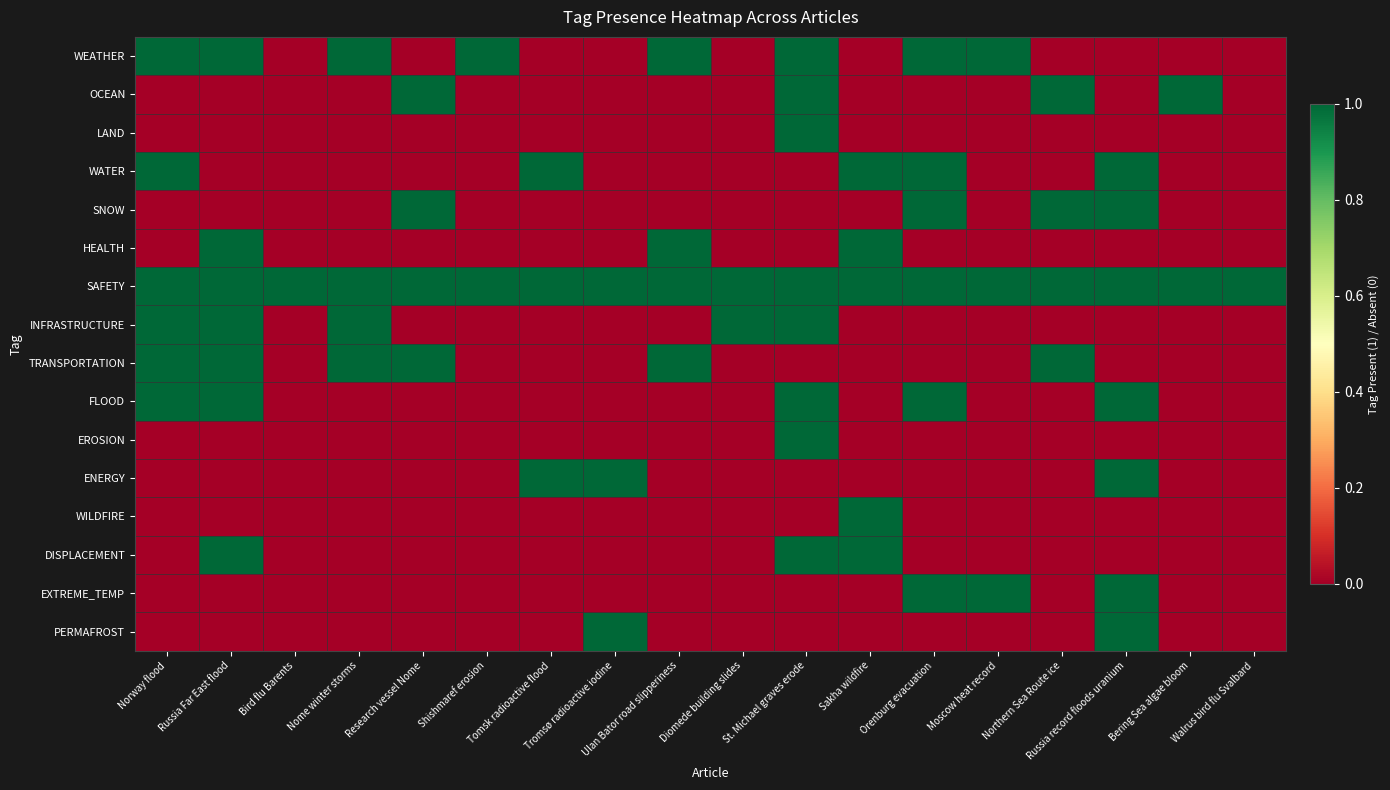

What is the difference between the highest and lowest values at Norway flood?

1